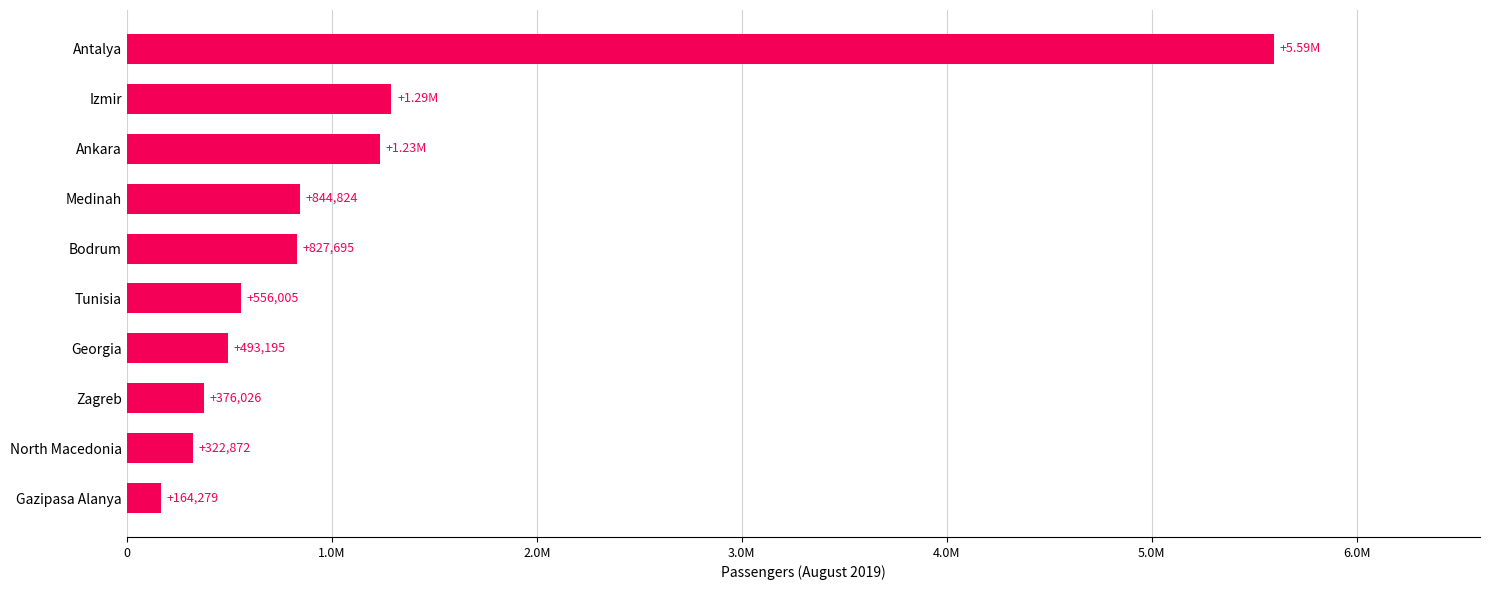

Are the bars horizontal?

Yes